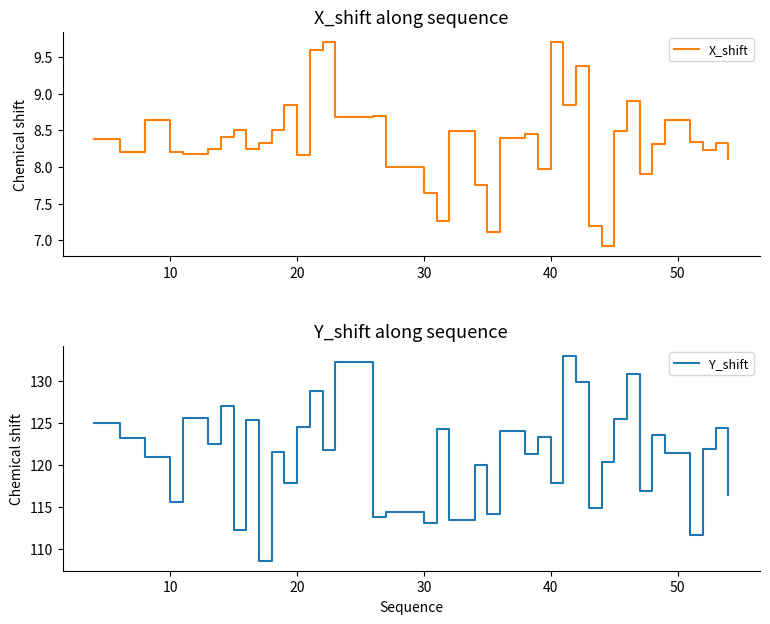

What is the maximum value for X_shift?

9.7